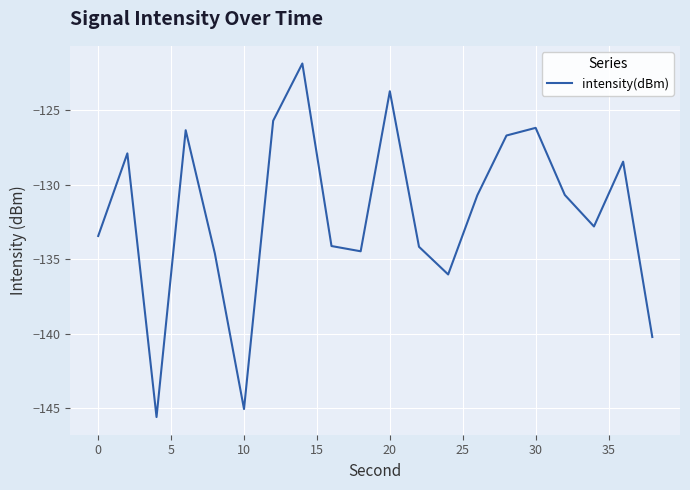

How many lines are shown in the chart?

1